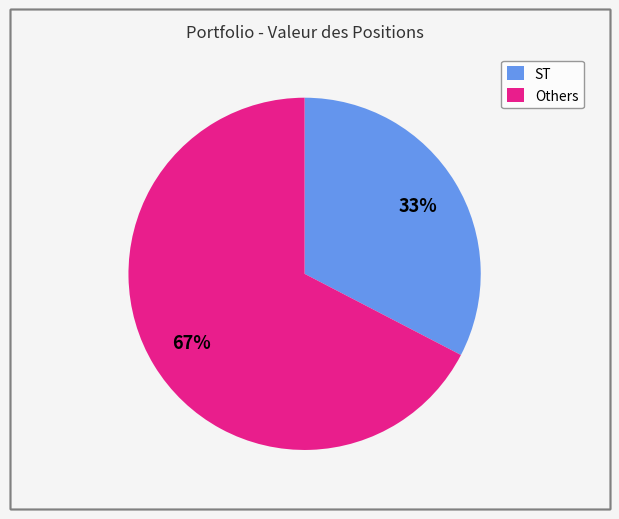

Approximately how many times larger is the value at ST compared to Others?

0.5